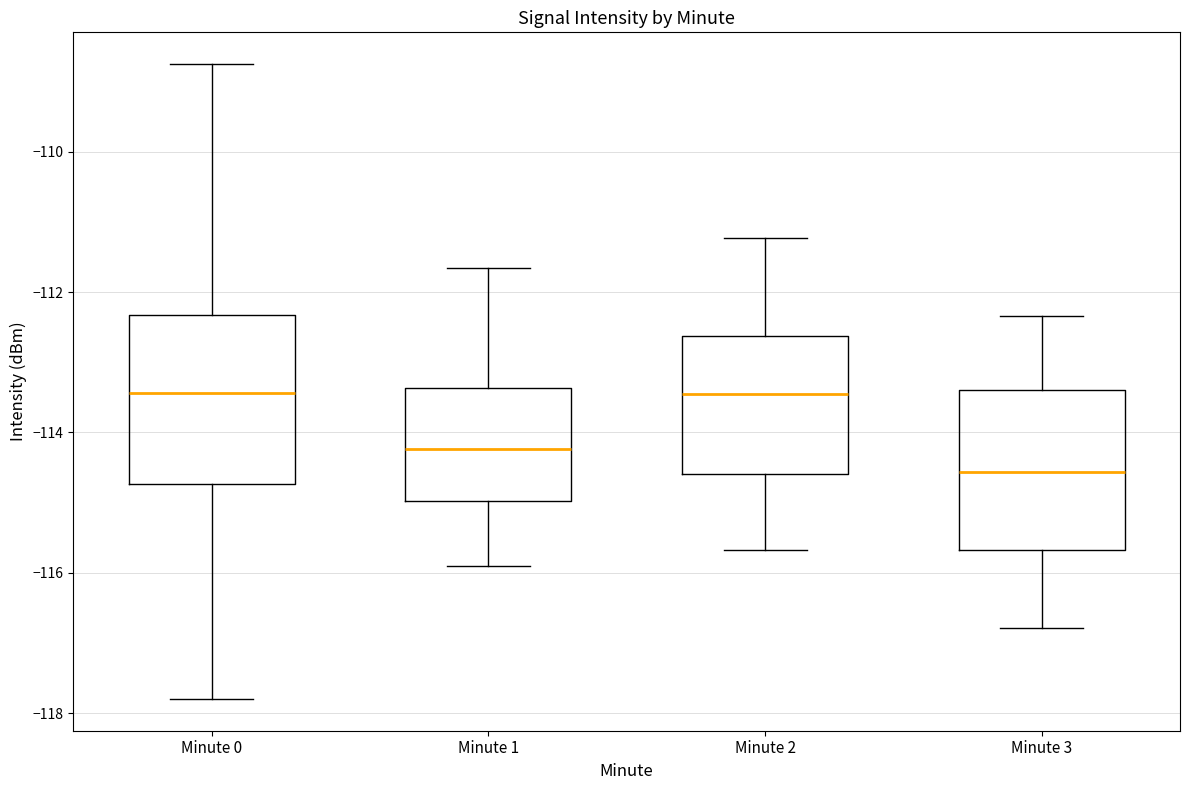

Where is the upper edge of the box for Minute 3 on the y-axis? The values are not printed on the chart, so give them approximately, as read against the axis.

-113.4